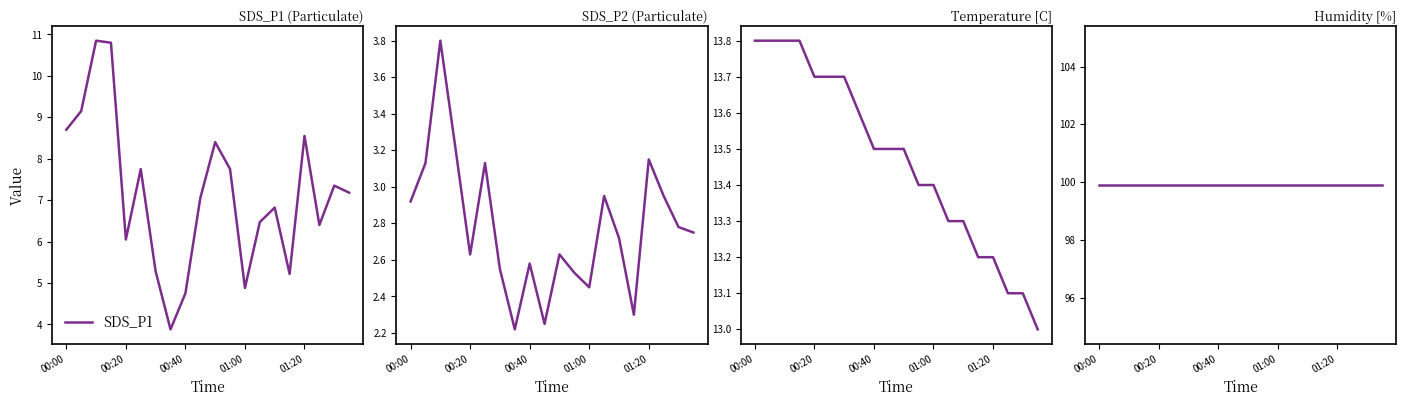

The value of Humidity at 9 is 99.9. True or false?

True